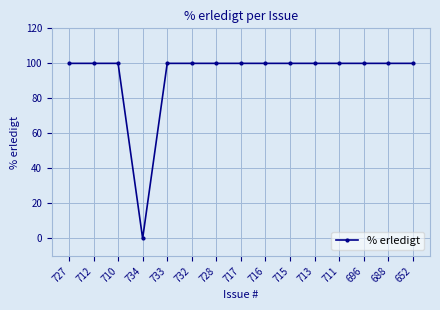

The value at 734 is 0. True or false?

True